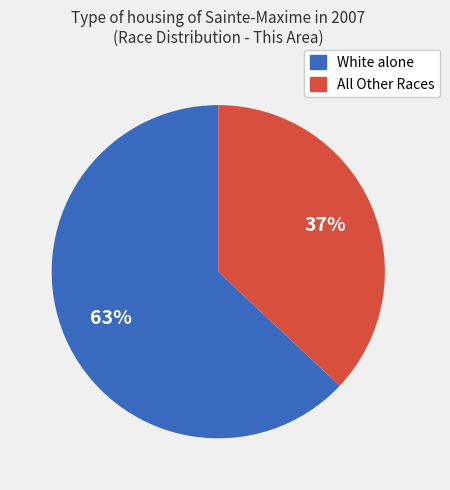

To the nearest percent, what is the average slice percentage?

50%